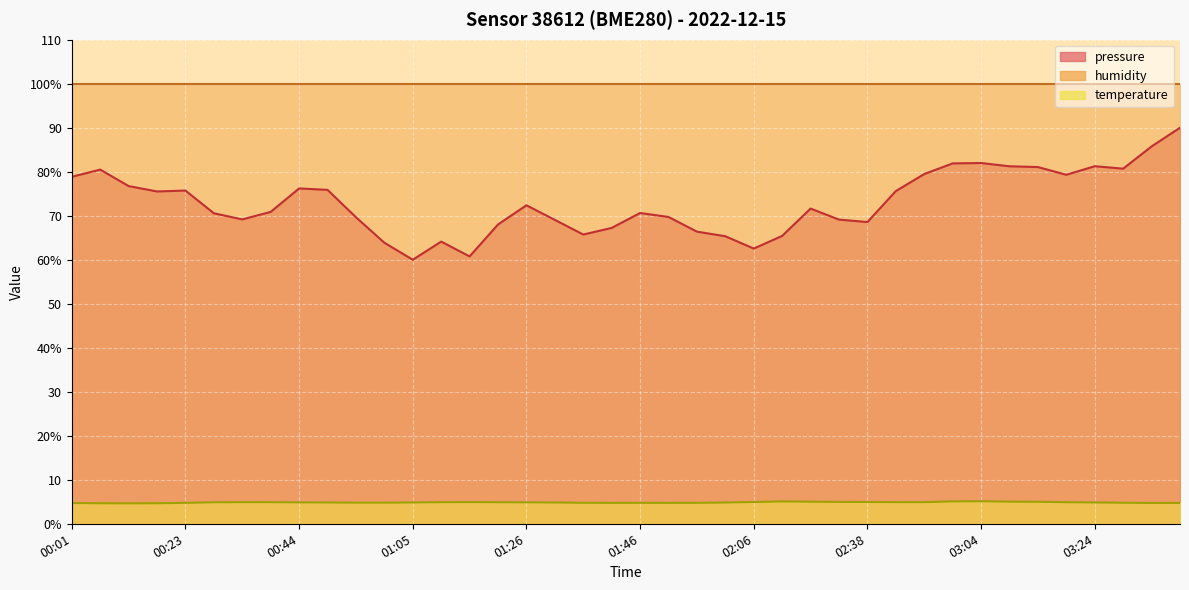

True or false: pressure has more than 2 points higher than both neighbors.

True